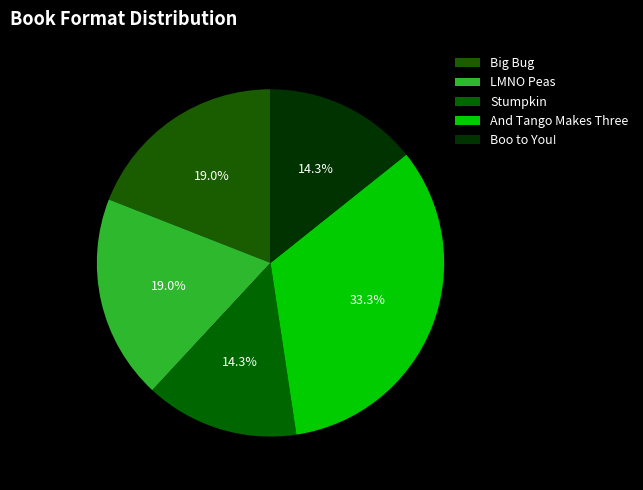

How many segments does this pie chart have?

5